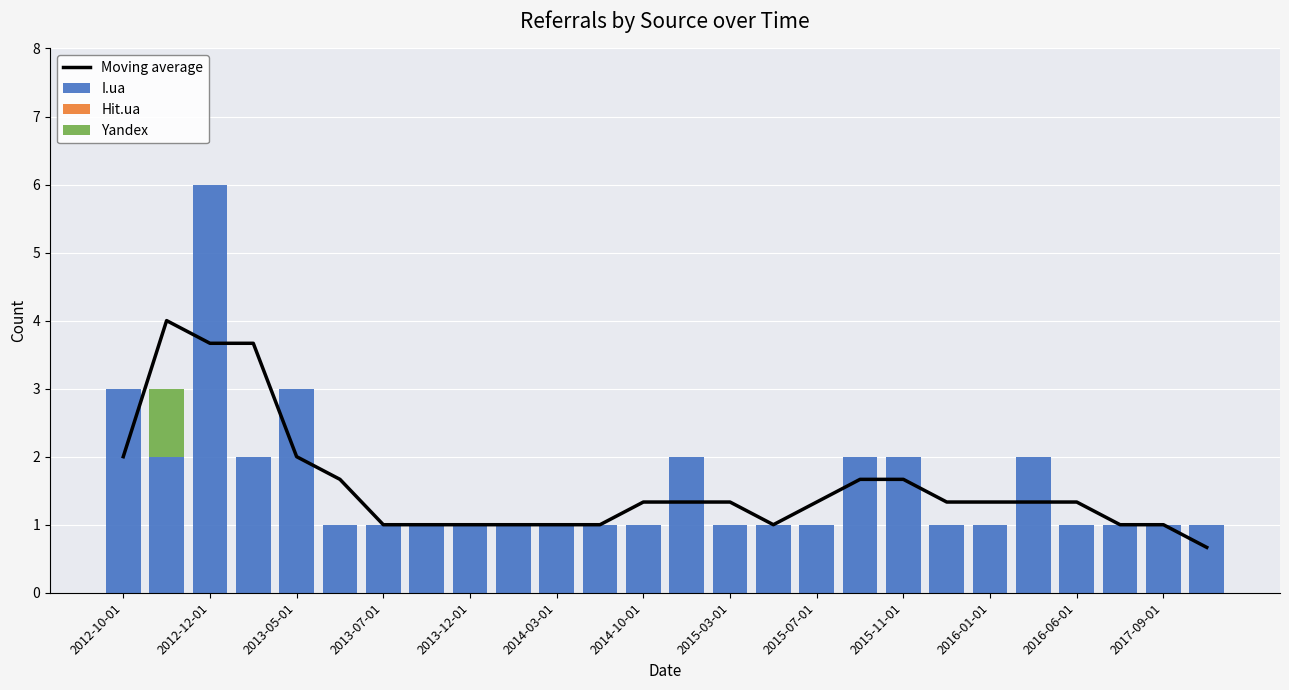

What is the maximum value for I.ua?

6